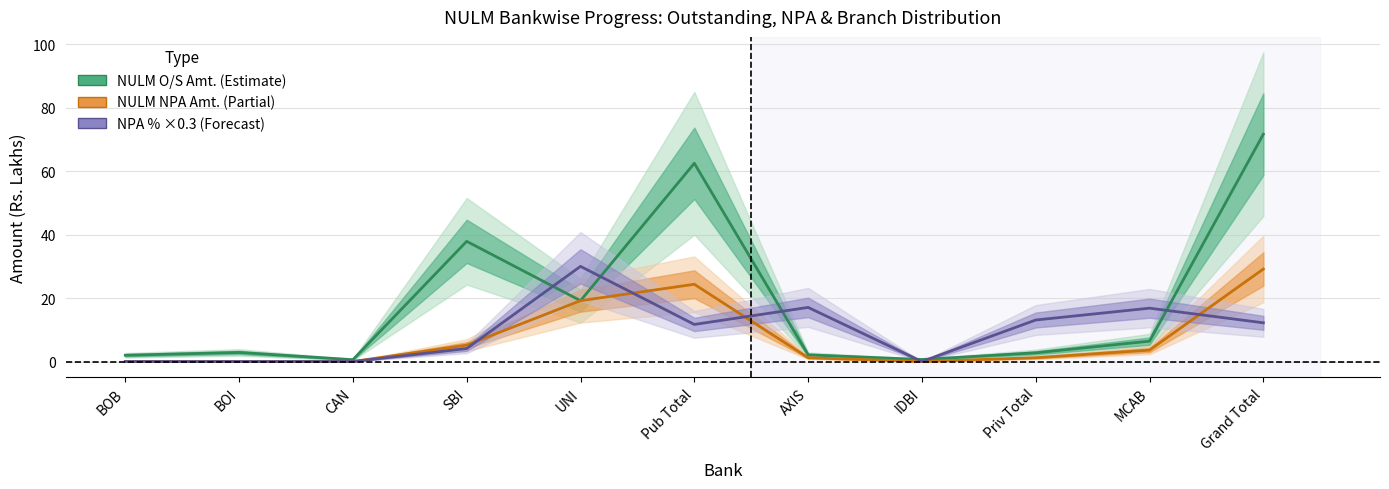

How many times do NPA % (×0.3 scale) and NULM NPA Amt. cross each other?

4